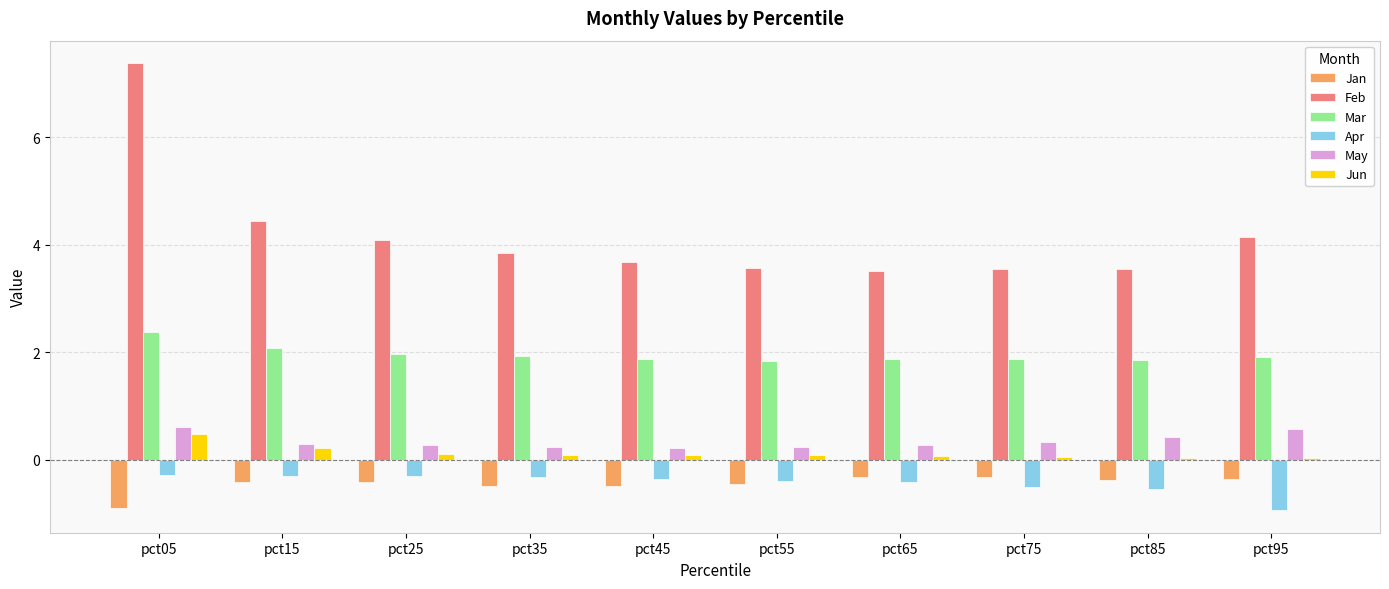

Is it true that Feb equals 3.6 at pct85?

True